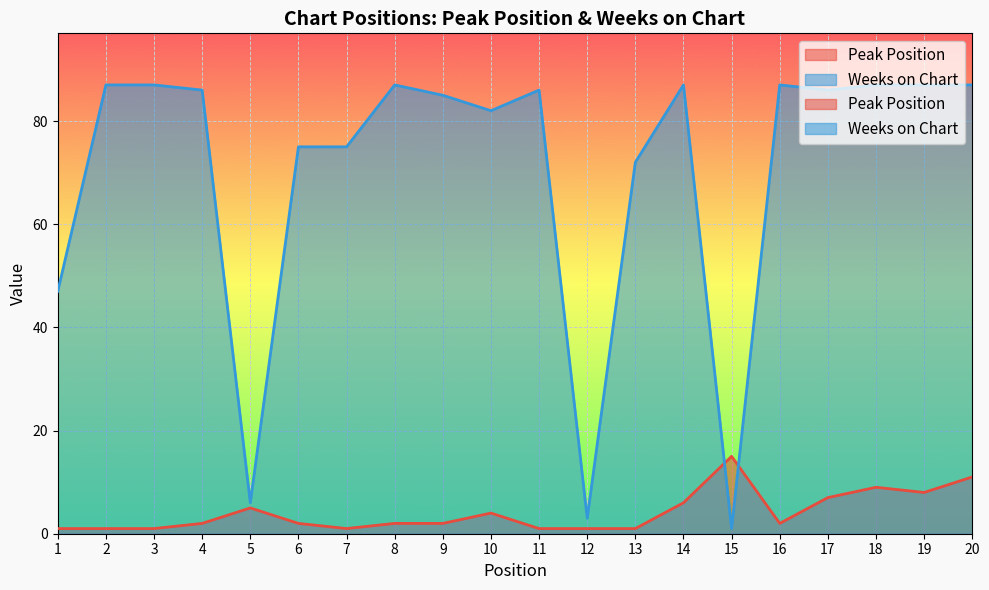

Count the number of categories in the chart.

20